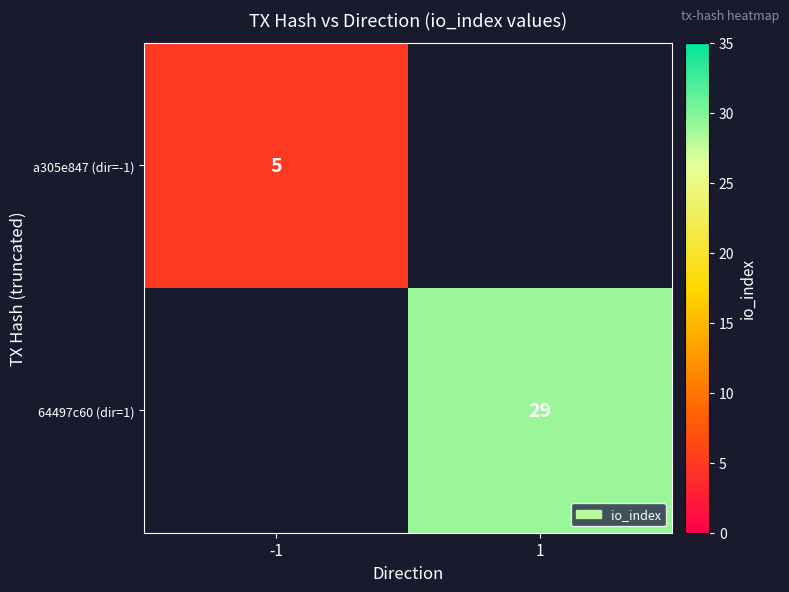

True or false: 64497c60 (dir=1) has a value of 41 at 1.

False